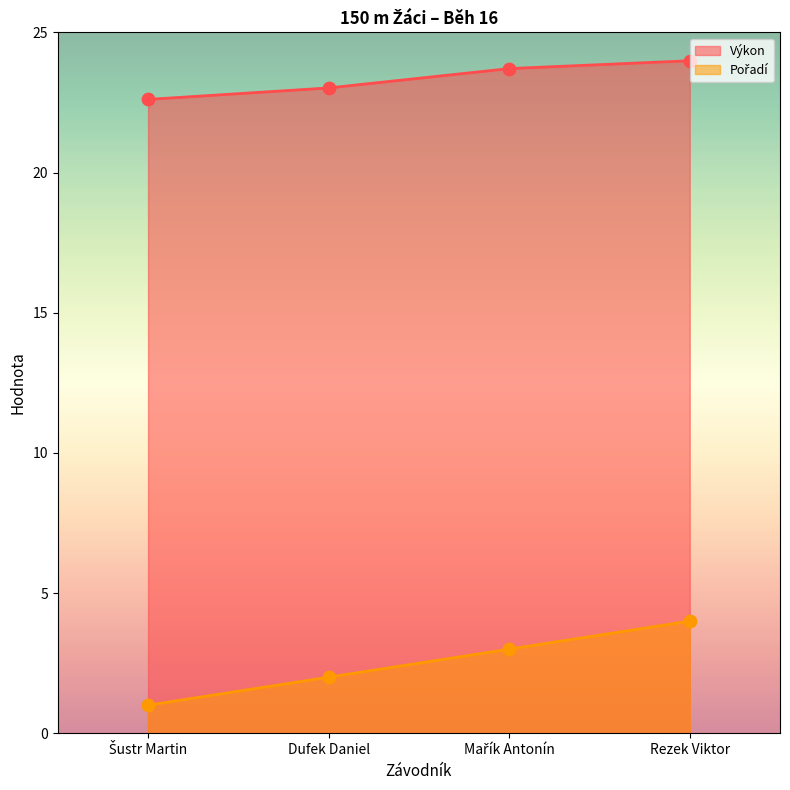

Which series reaches the minimum Y coordinate?

Pořadí